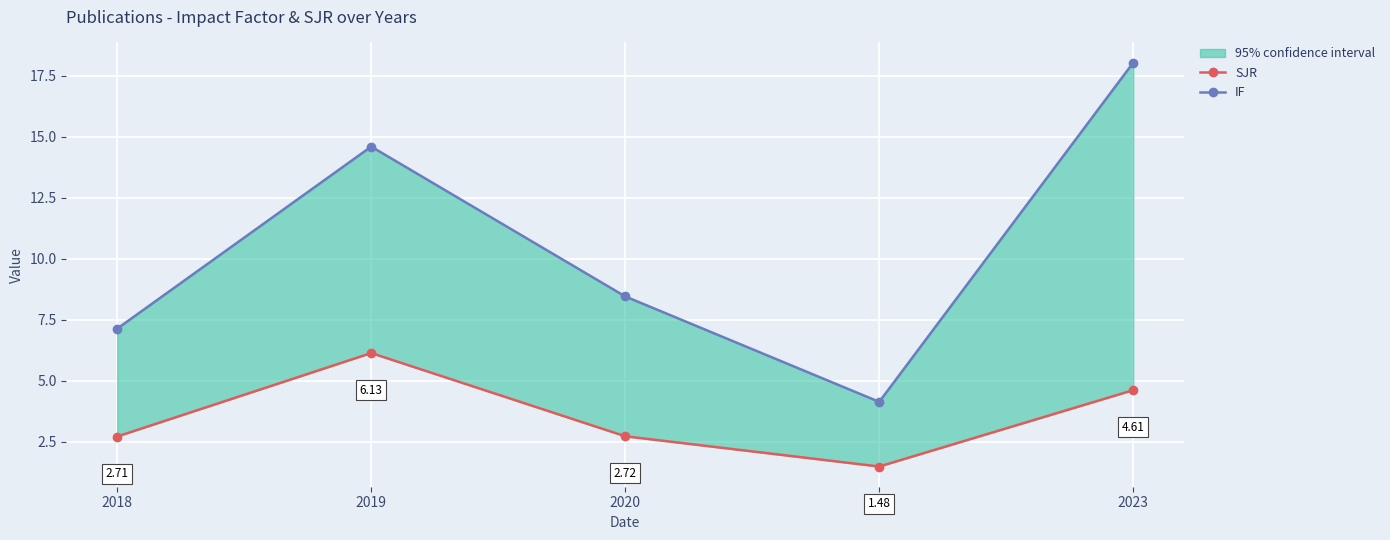

At which label does SJR first exceed 2?

2018